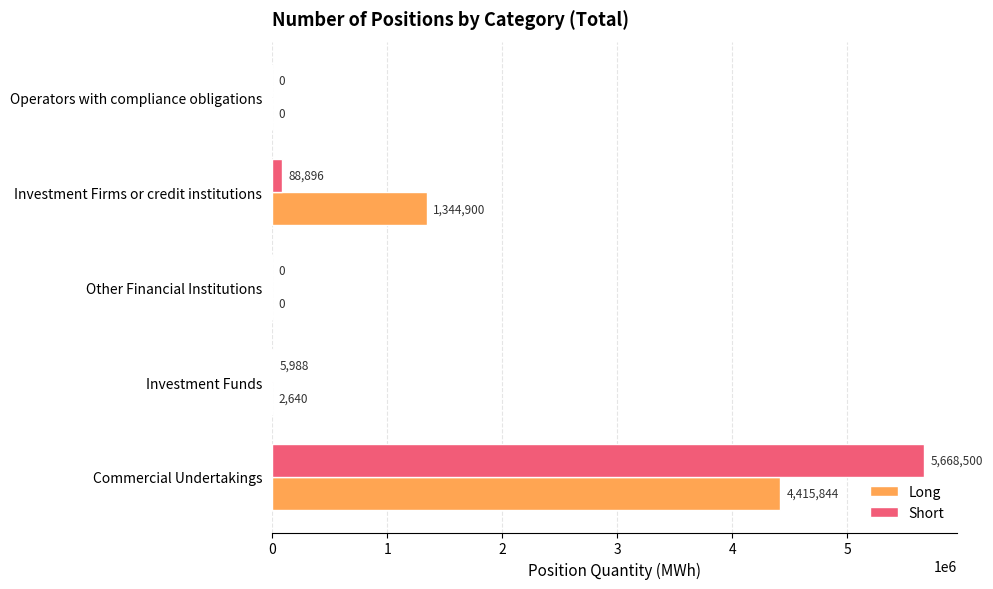

How many values in Short are above zero?

3